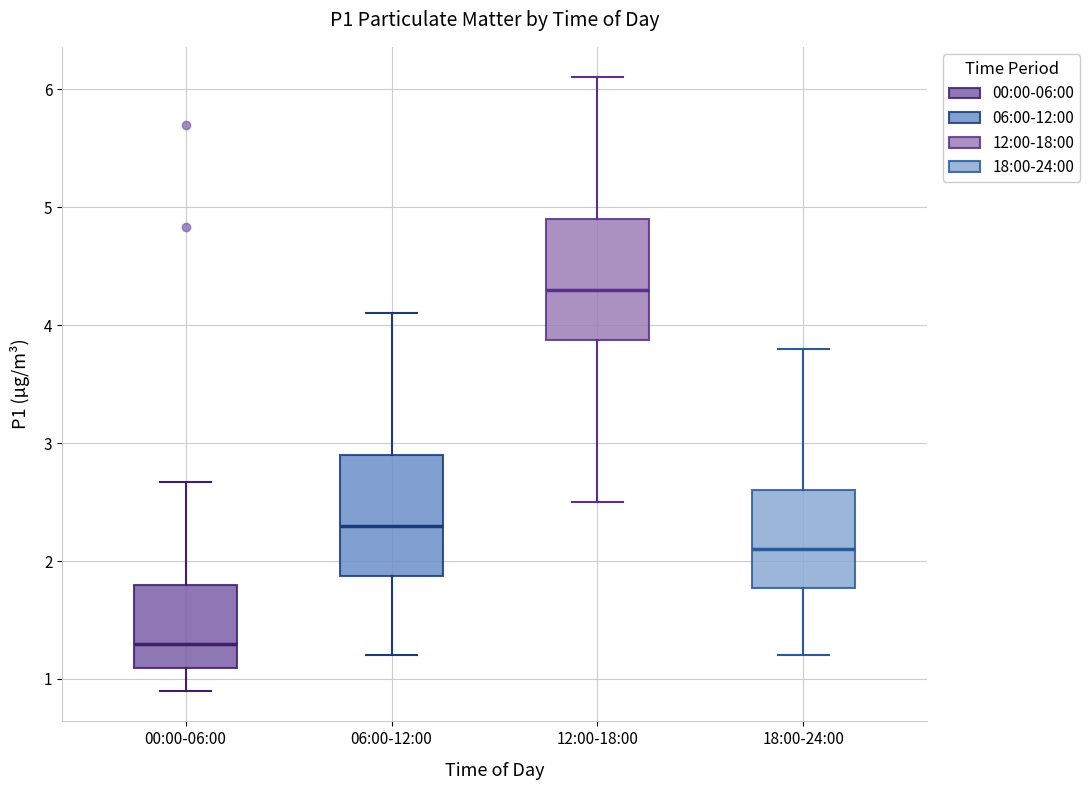

Where does the median line of the box for 12:00-18:00 sit on the y-axis? The values are not printed on the chart, so give them approximately, as read against the axis.

4.3